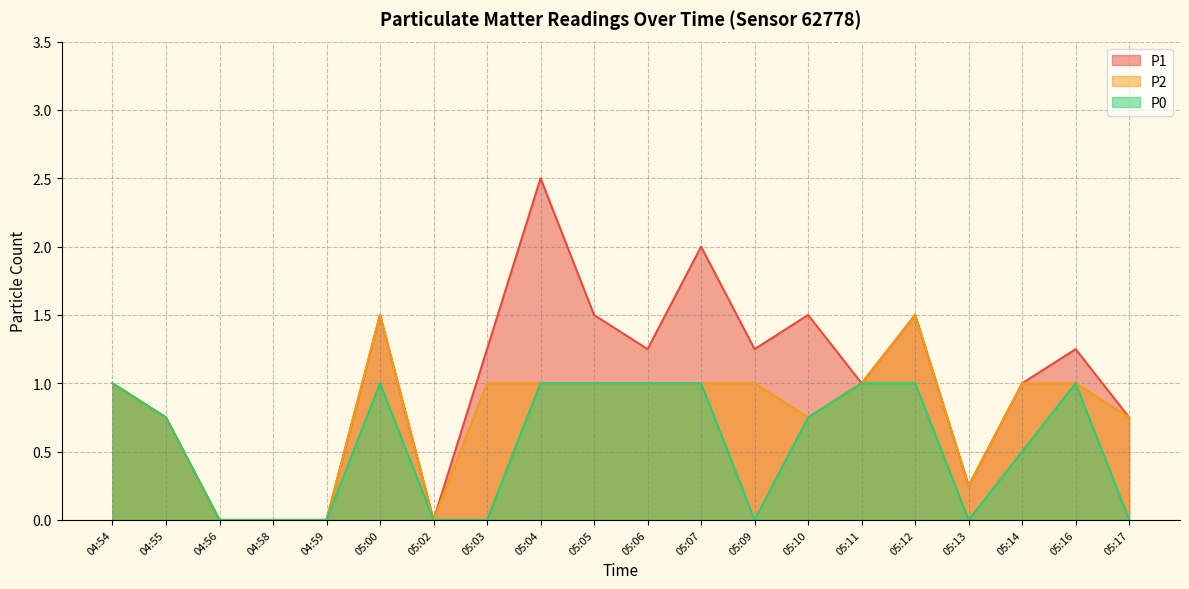

Which has a higher value, 05:03 or 05:10?

05:10